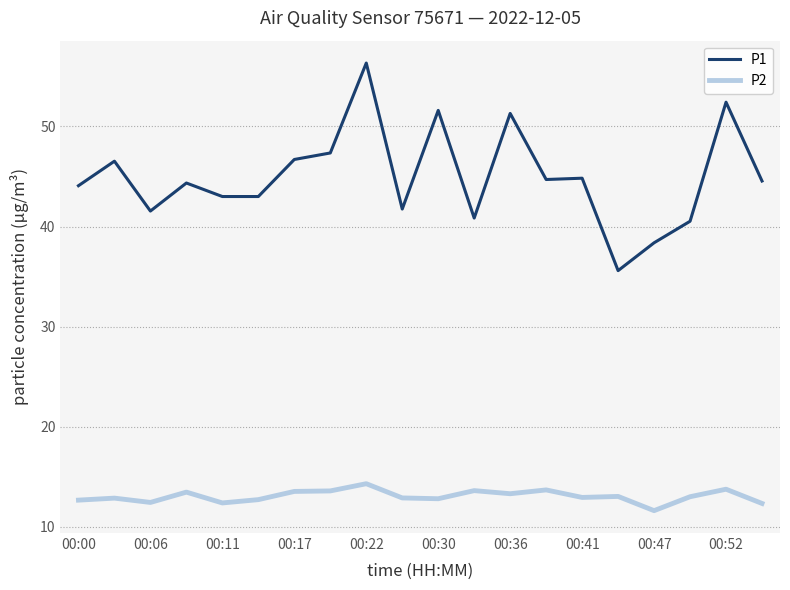

True or false: P1 and P2 cross at least once.

False